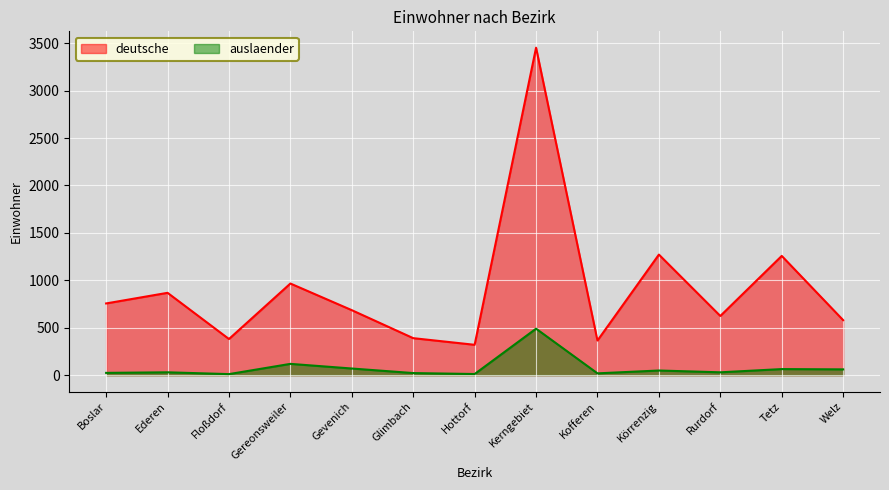

What is the difference between the auslaender values at Gevenich and Ederen?

40